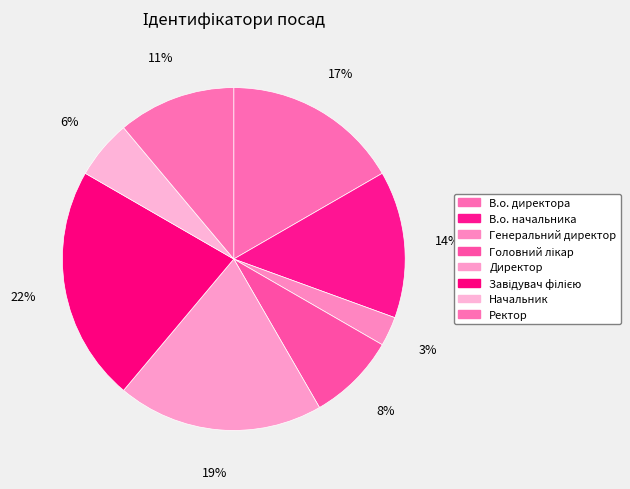

Approximately how many times larger is the value at В.о. начальника compared to Ректор?

1.2